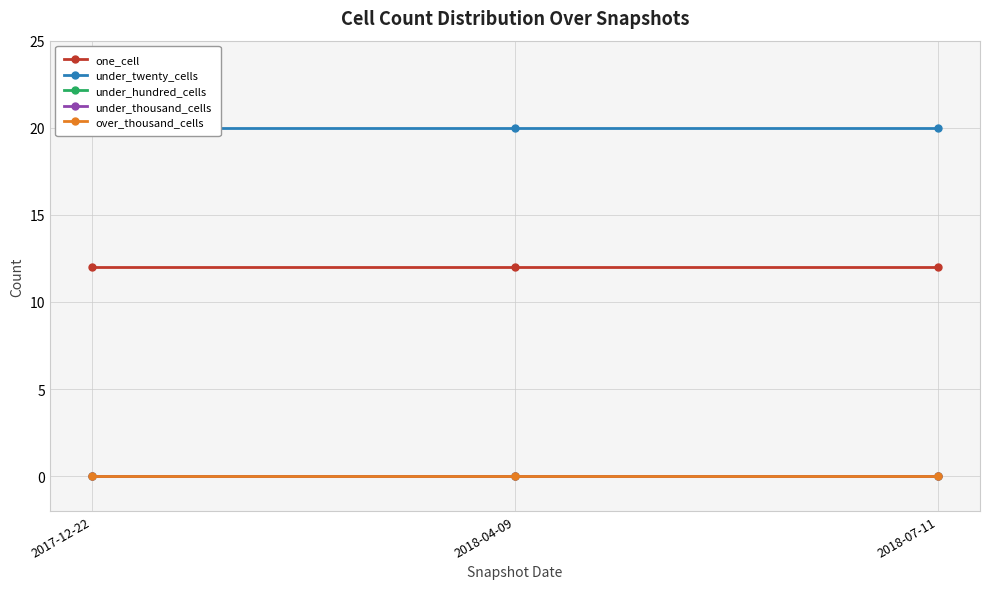

What is the total value across all series at 2017-12-22?

32